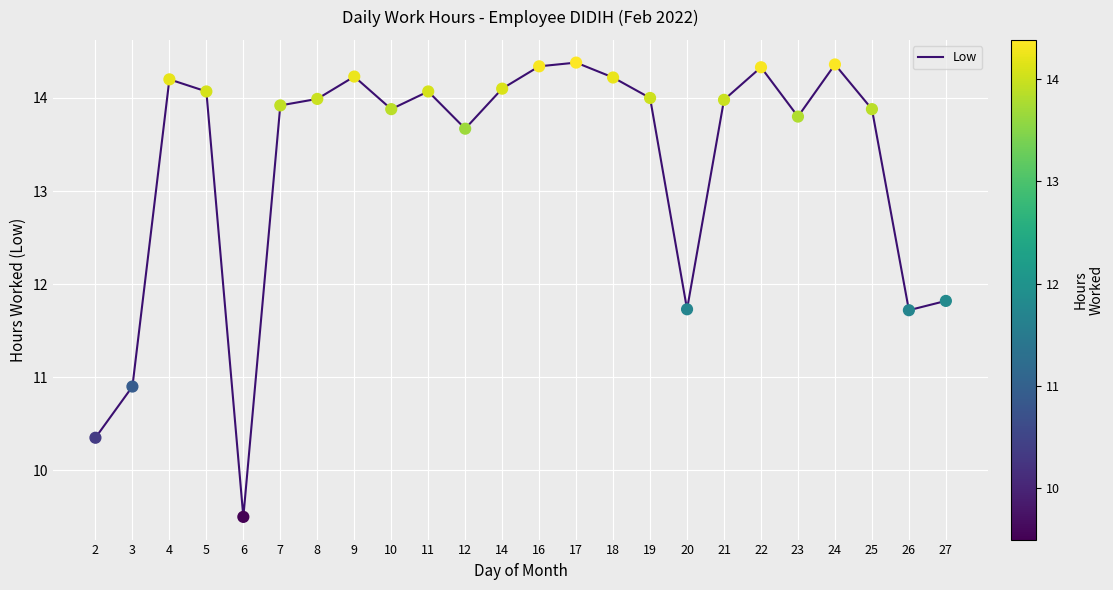

Approximately how many times larger is the value at 23 compared to 12?

1.0